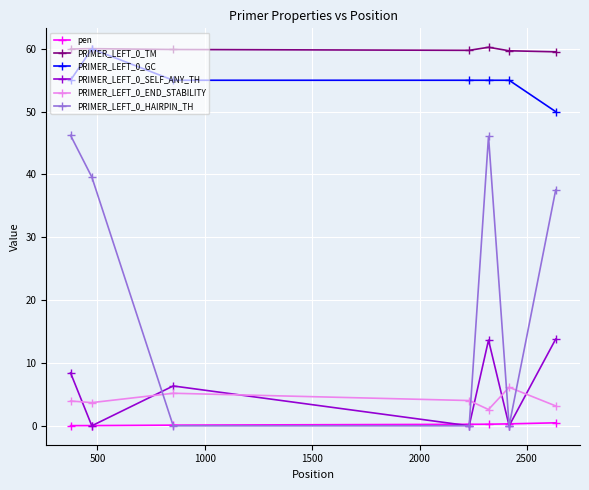

What is the lowest value of the PRIMER_LEFT_0_GC series?

50.0